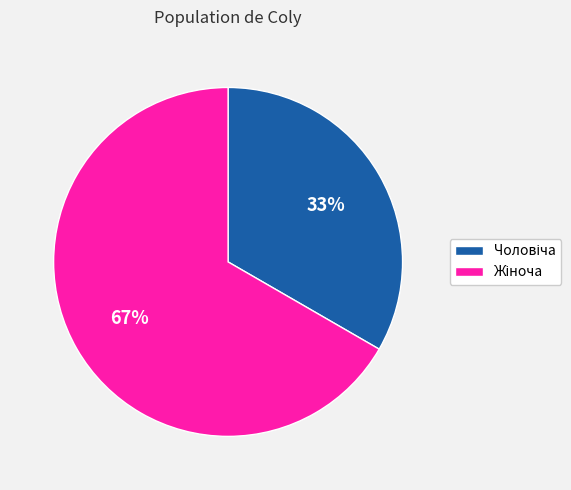

How many segments does this pie chart have?

2